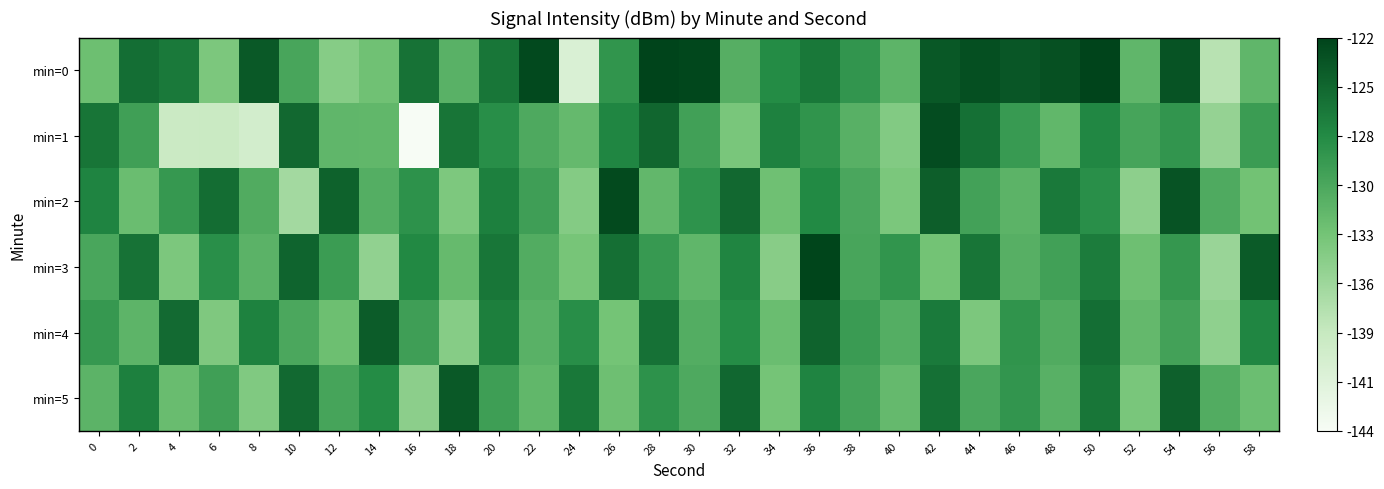

List the series in order of their peak value, highest first.

min=0, min=3, min=2, min=1, min=5, min=4